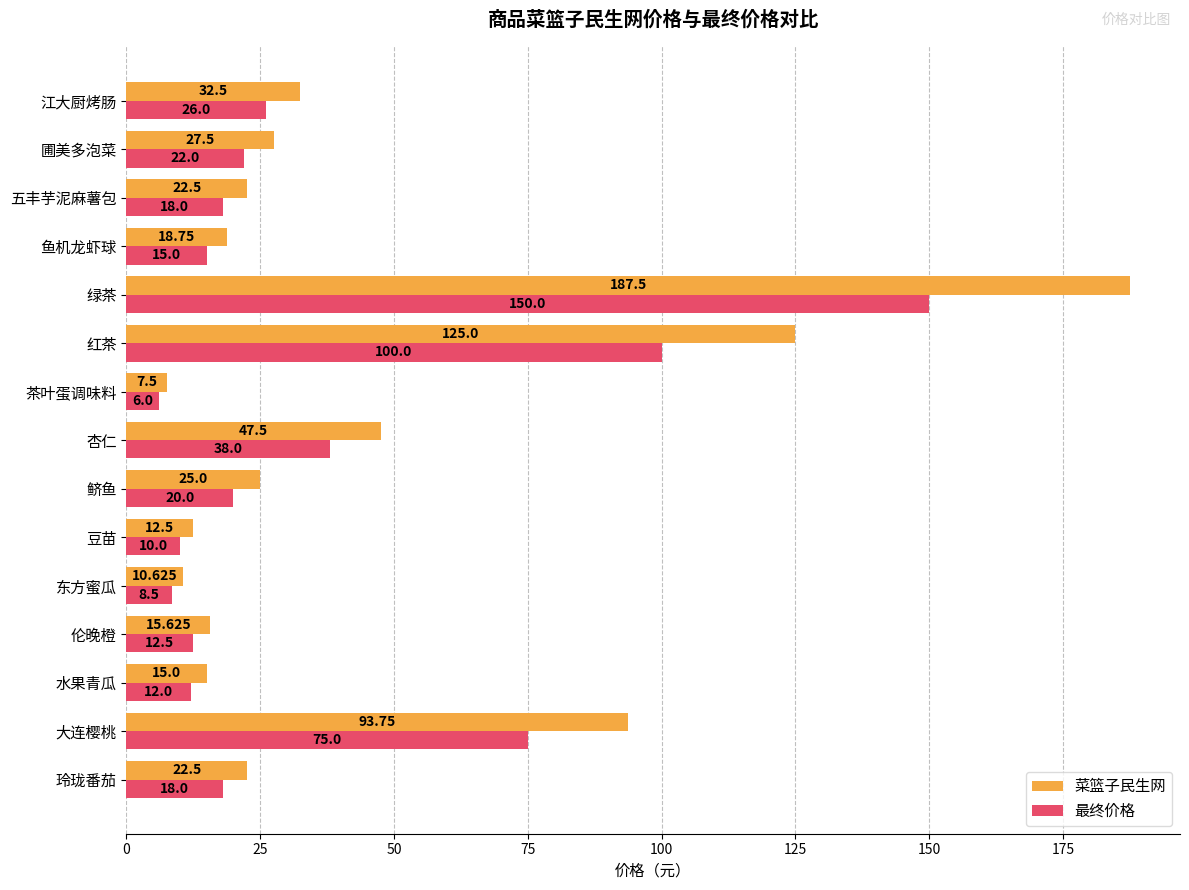

At which category does the chart reach its minimum across all series?

茶叶蛋调味料